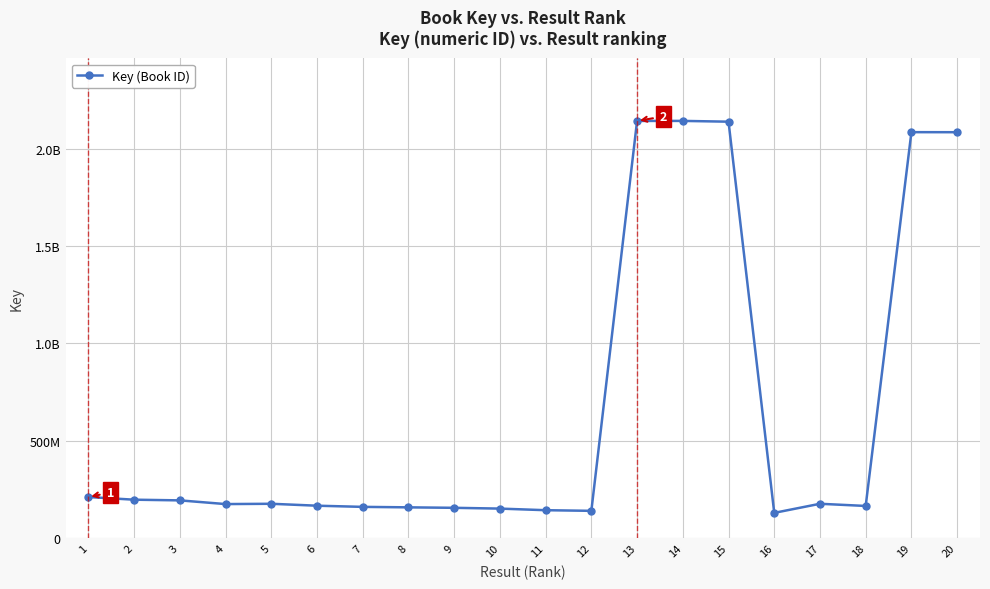

Does the chart have visible grid lines?

Yes